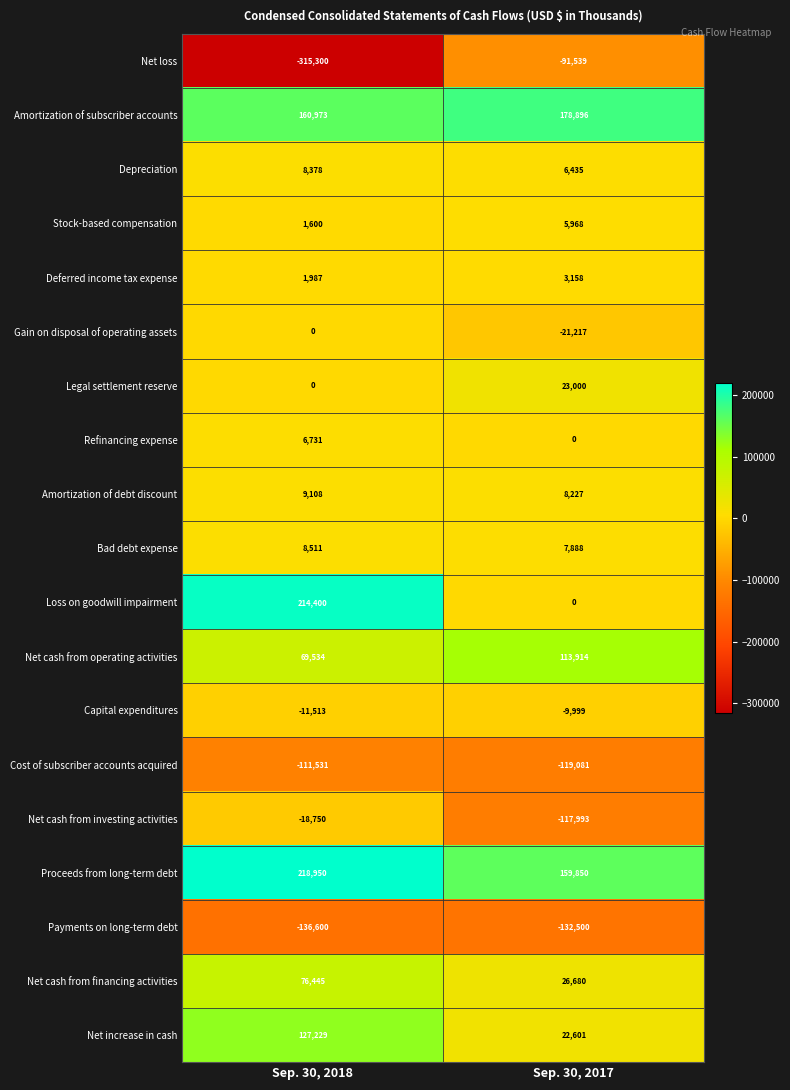

Where is Payments on long-term debt nearest to the value -134550?

Sep. 30, 2018